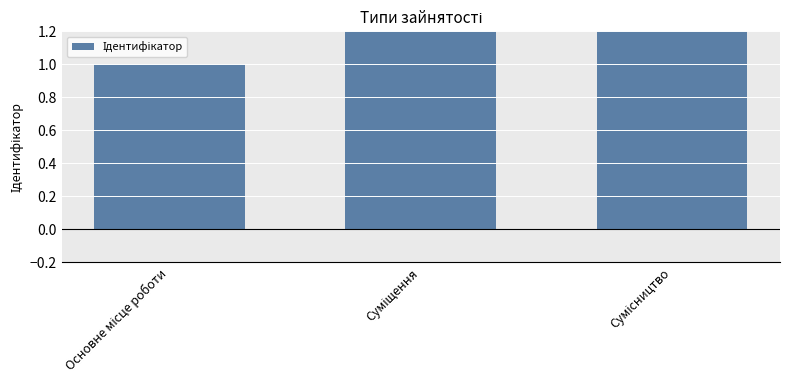

How many bars are there in total?

3